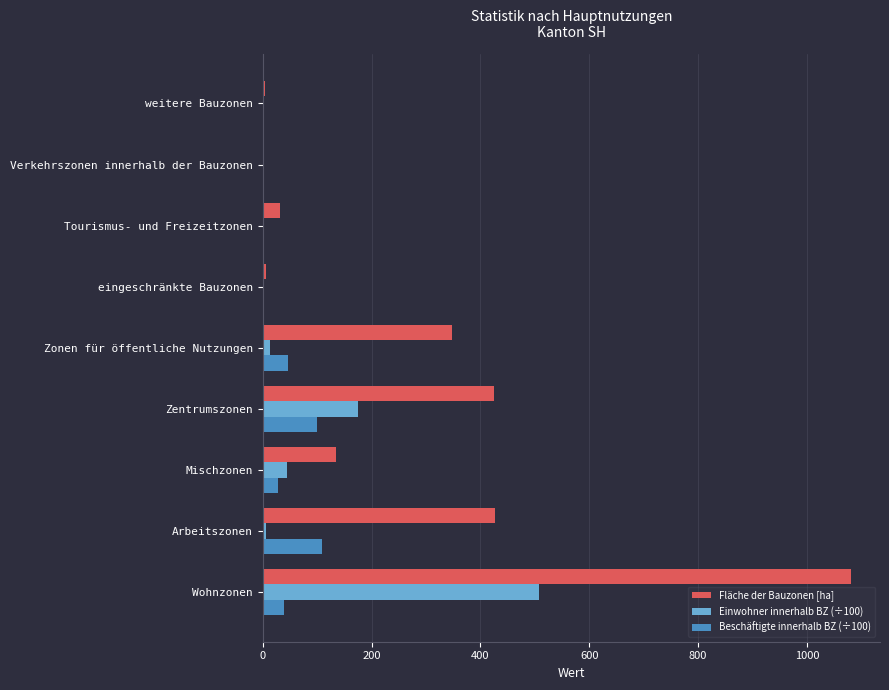

Which series has the largest total across all categories?

Fläche der Bauzonen [ha]